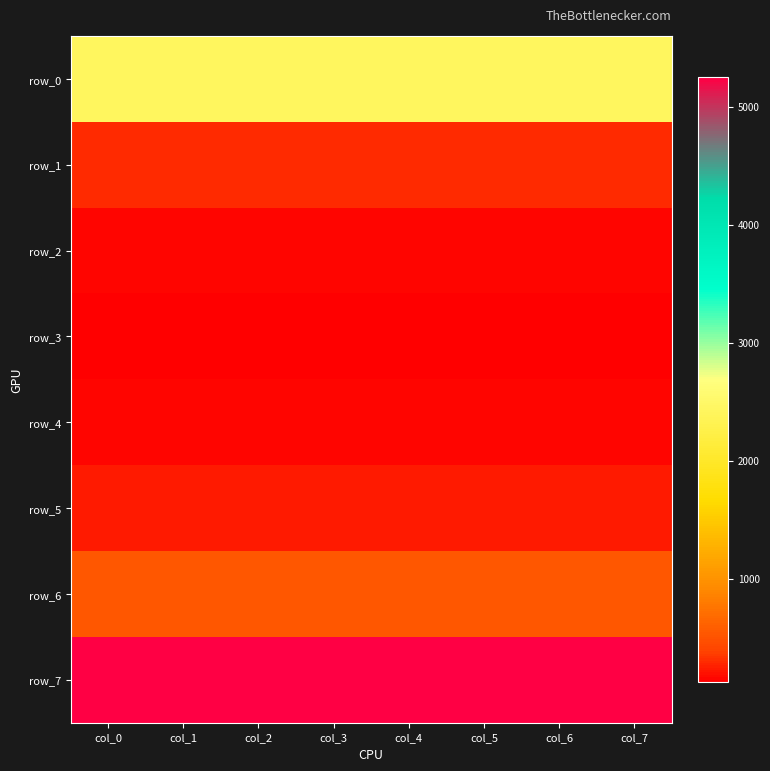

Rank the categories by row_7 value from highest to lowest.

col_0, col_1, col_2, col_3, col_4, col_5, col_6, col_7